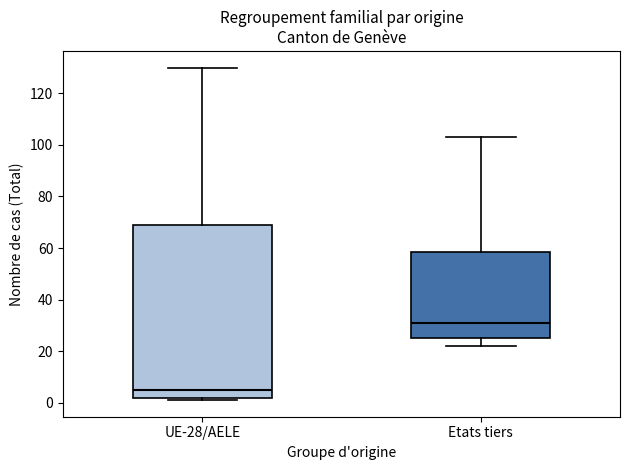

Which box is the tallest, from its lower edge to its upper edge?

UE-28/AELE